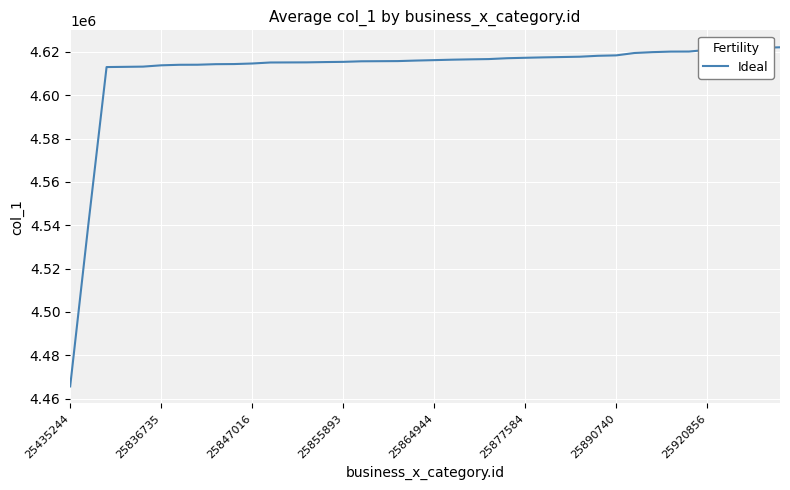

What is the smallest value displayed?

4465609